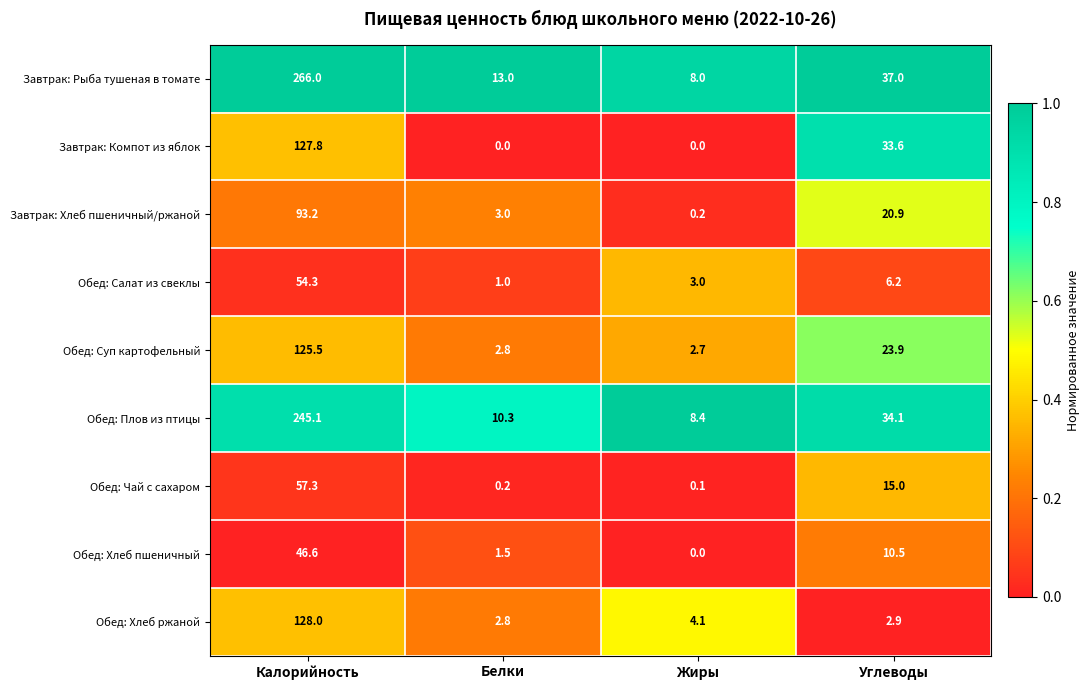

At which label does Завтрак: Хлеб пшеничный/ржаной first exceed 20?

Калорийность